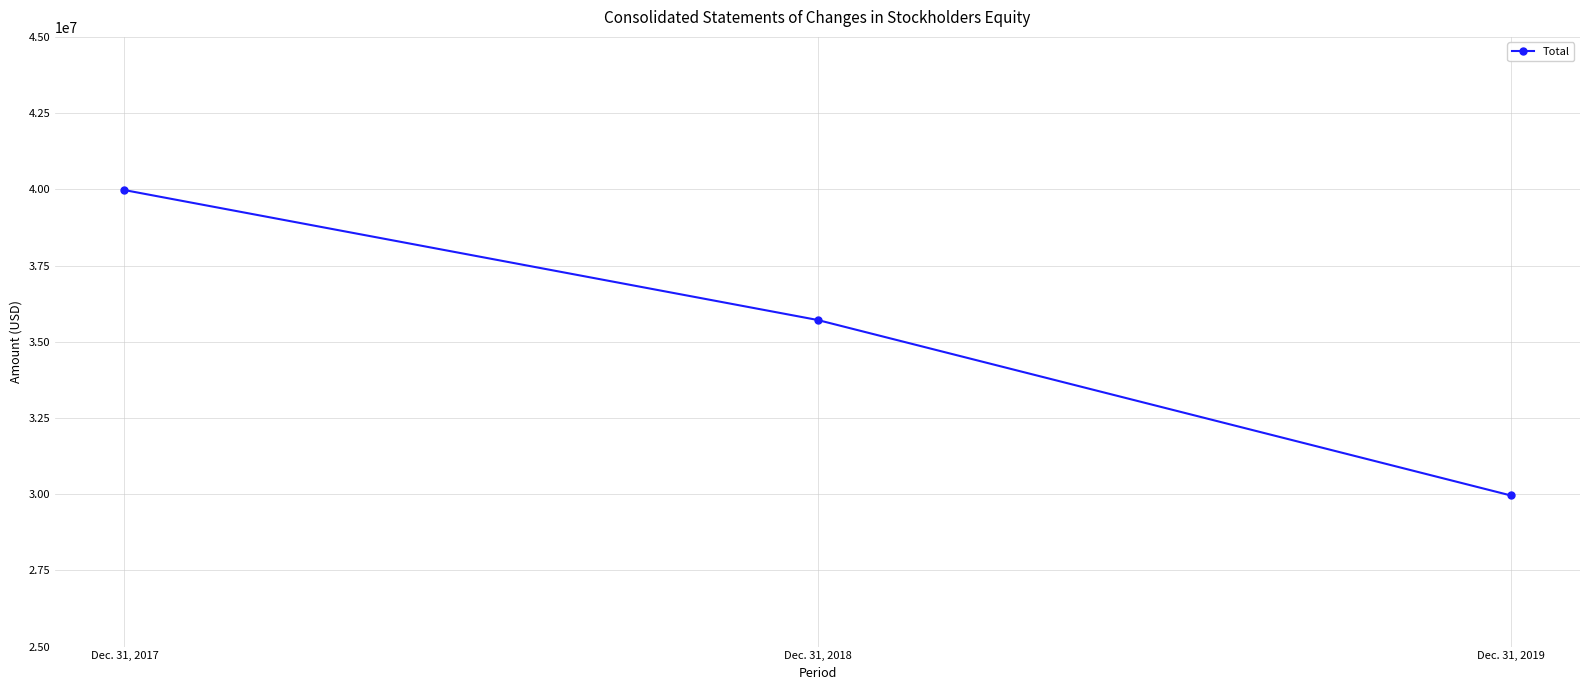

What is the smallest value displayed?

29957845